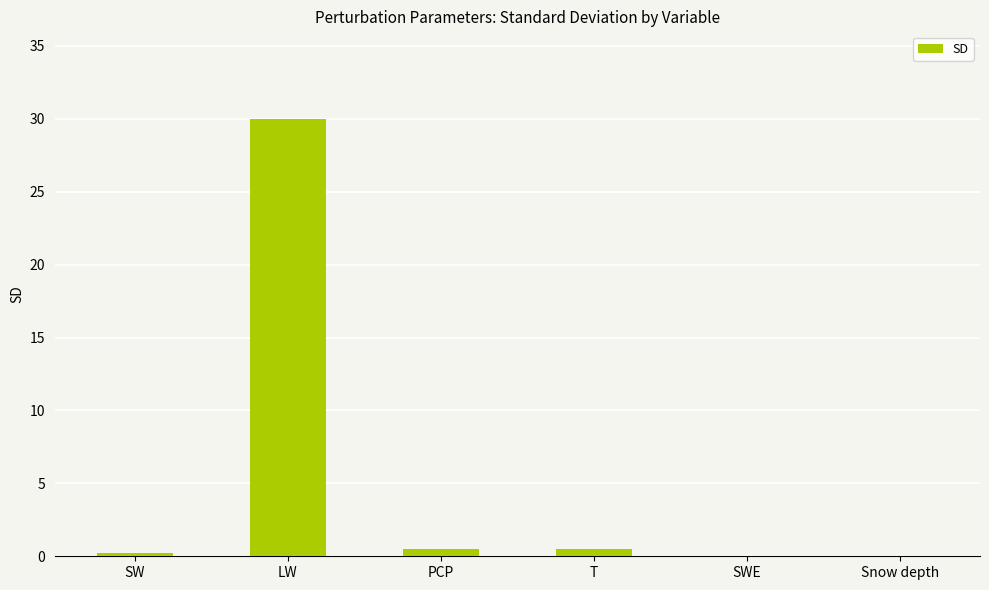

The chart shows a value of 0.0 at SWE. True or false?

True